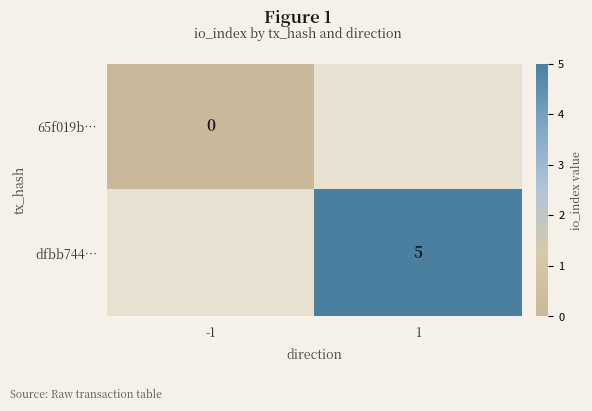

Which category has the lowest value across all series?

-1